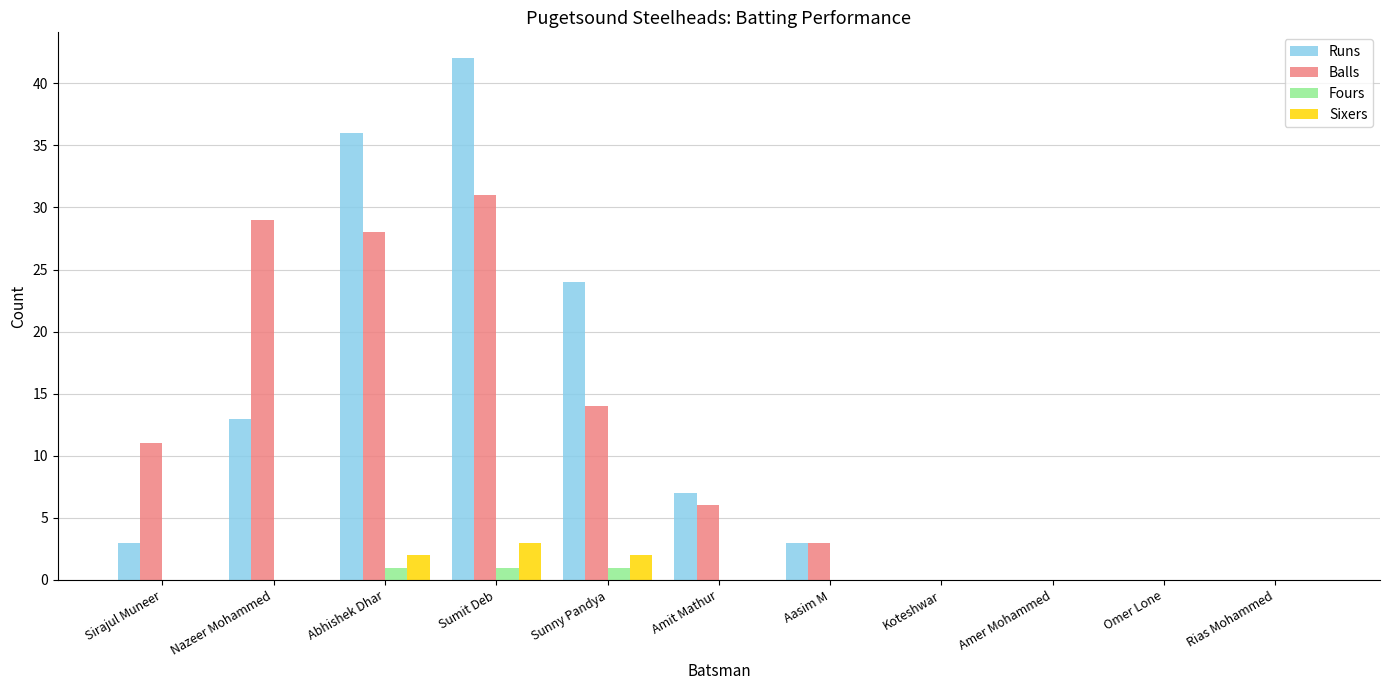

Which series changed the most between Abhishek Dhar and Omer Lone?

Runs